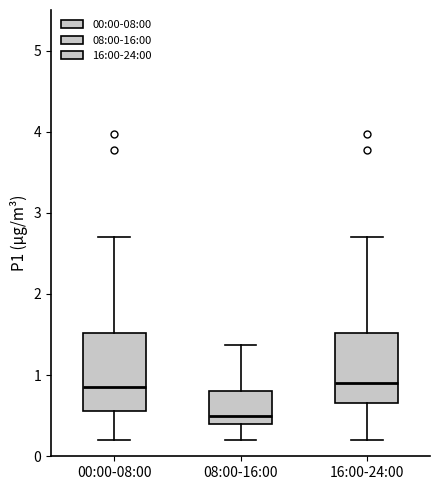

Reading left to right, transcribe this box plot: for each box, give where its median line is, the range the box spans, and where its two whiskers end, as read against the y-axis. The values are not printed on the chart, so give them approximately, as read against the axis.

00:00-08:00: median 0.9, box 0.6 to 1.5, whiskers 0.2 to 2.7
08:00-16:00: median 0.5, box 0.4 to 0.8, whiskers 0.2 to 1.4
16:00-24:00: median 0.9, box 0.7 to 1.5, whiskers 0.2 to 2.7